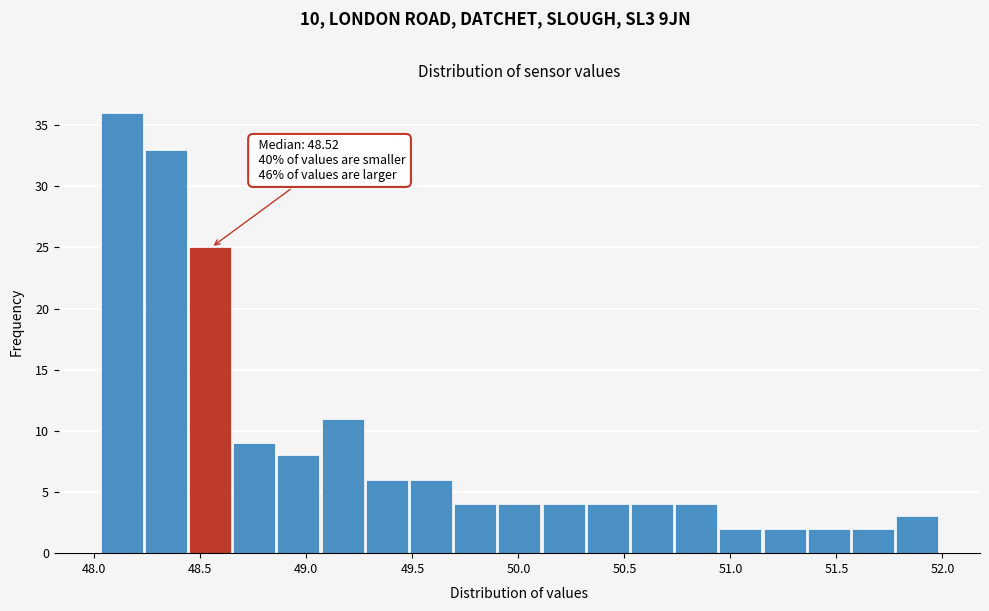

Which range on the x-axis has the tallest bar?

48.05 to 48.25